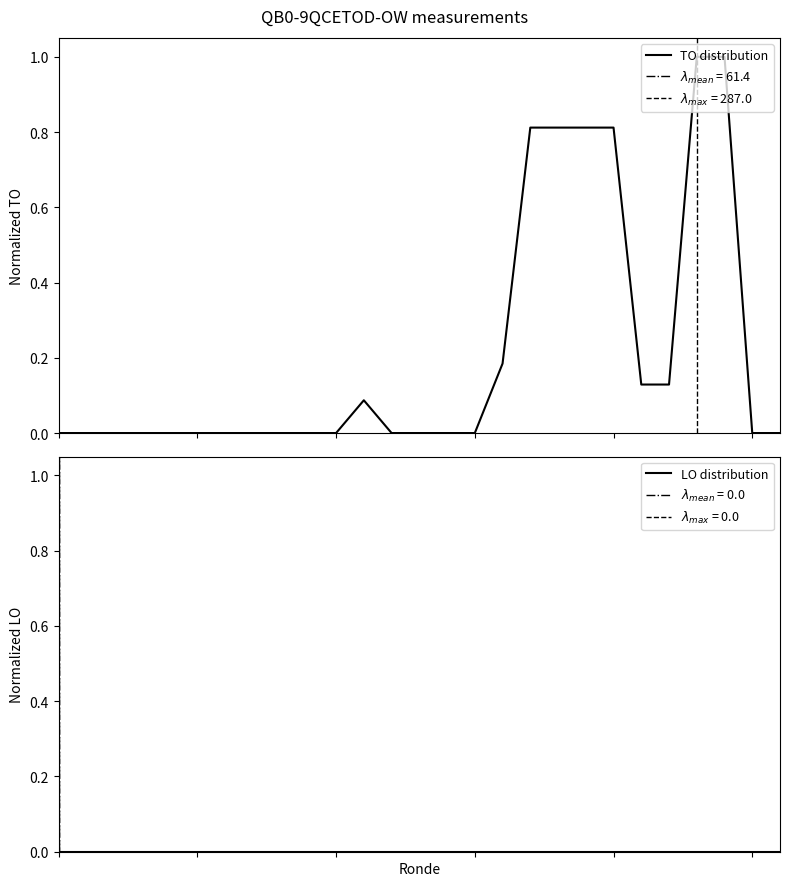

Reading left to right, list all the values displayed in this chart.

TO distribution: 0=0.0	1=0.0	2=0.0	3=0.0	4=0.0	5=0.0	6=0.0	7=0.0	8=0.0	9=0.0	10=0.0	11=0.1	12=0.0	13=0.0	14=0.0	15=0.0	16=0.2	17=0.8	18=0.8	19=0.8	20=0.8	21=0.1	22=0.1	23=1.0	24=1.0	25=0.0	26=0.0
LO distribution: 0=0.0	1=0.0	2=0.0	3=0.0	4=0.0	5=0.0	6=0.0	7=0.0	8=0.0	9=0.0	10=0.0	11=0.0	12=0.0	13=0.0	14=0.0	15=0.0	16=0.0	17=0.0	18=0.0	19=0.0	20=0.0	21=0.0	22=0.0	23=0.0	24=0.0	25=0.0	26=0.0